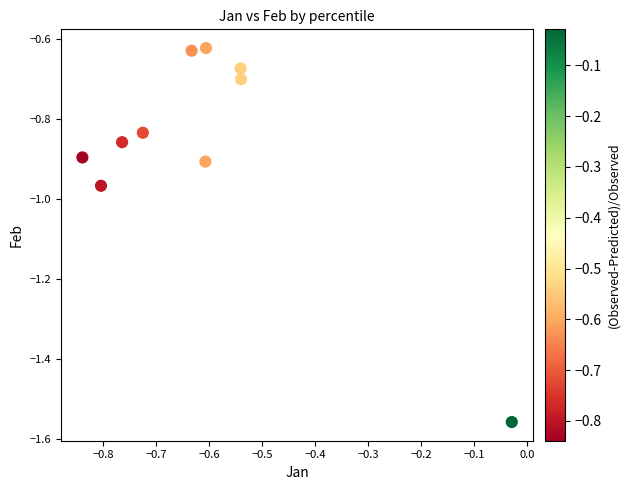

What is the range of Y values (max minus min)?

0.9